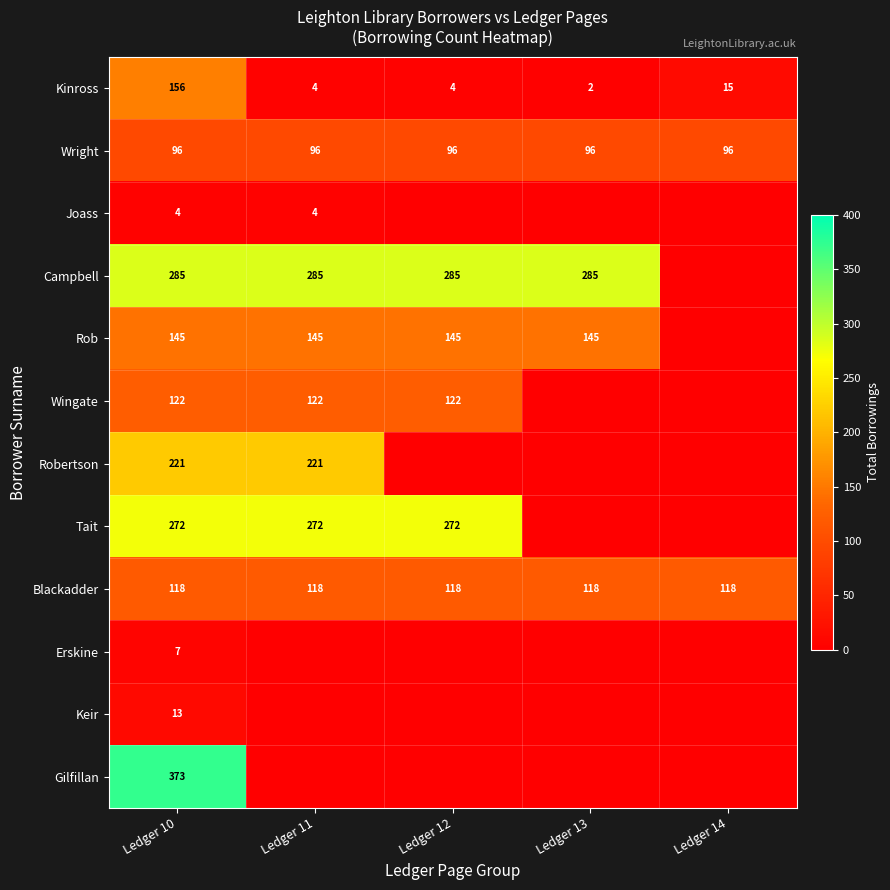

At which label does Kinross first exceed 4?

Ledger 10